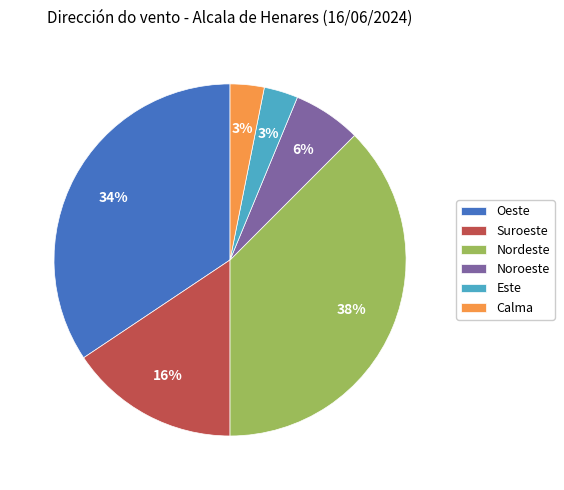

Is Calma the majority of the pie?

No